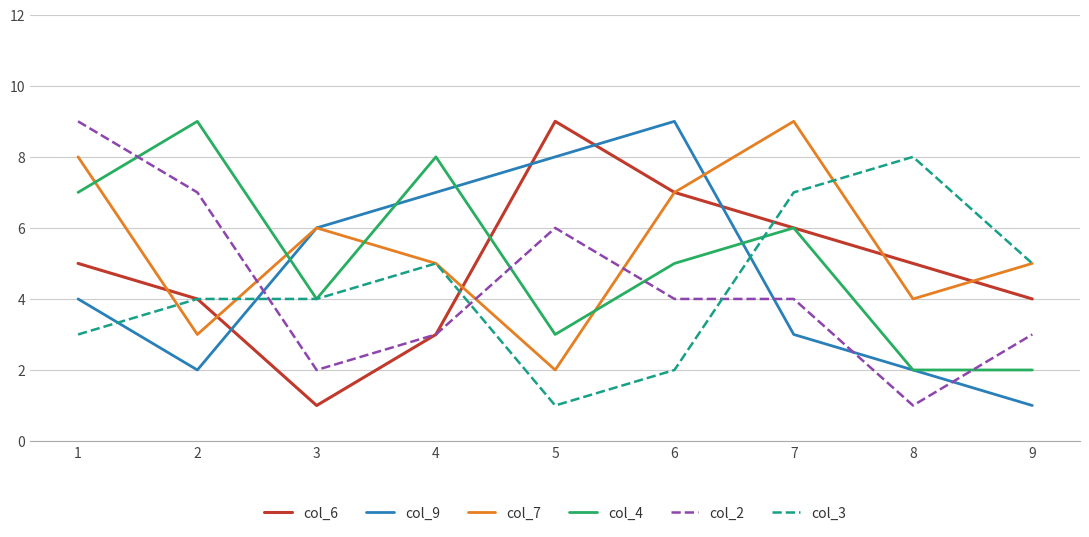

At which label does col_6 reach its minimum?

3